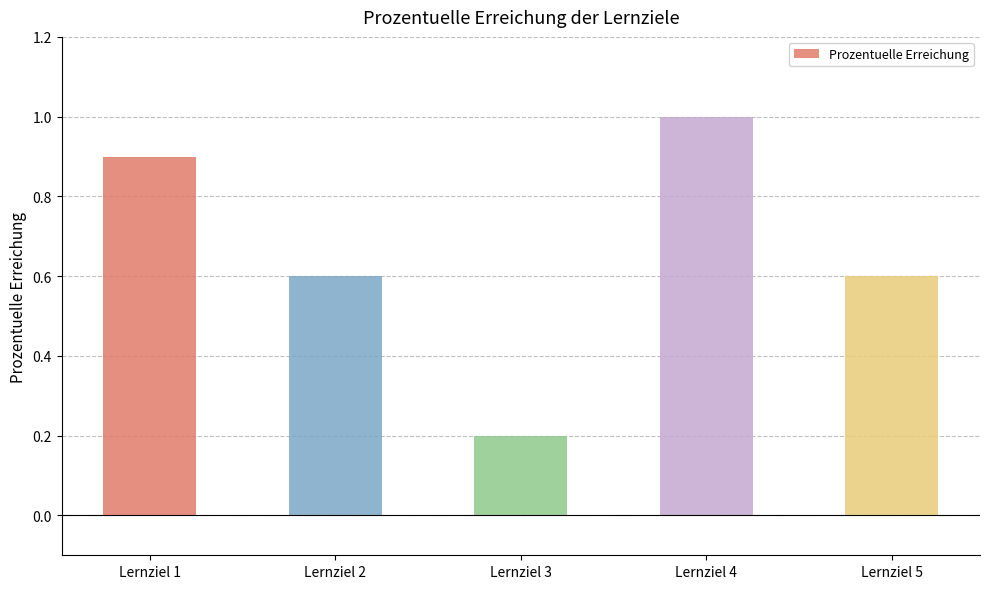

Where is the data nearest to the value 0?

Lernziel 3